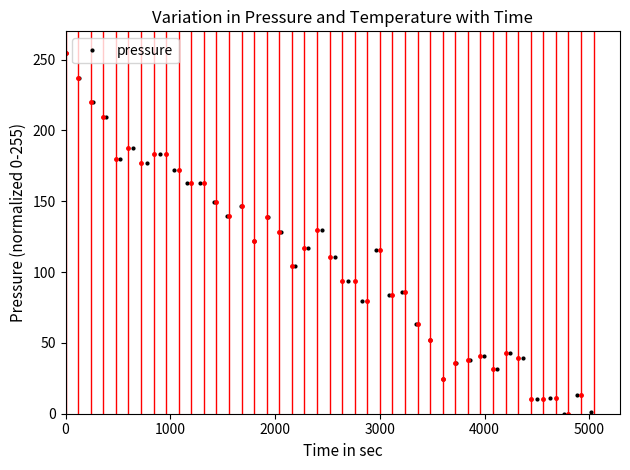

How many values are above zero?

39